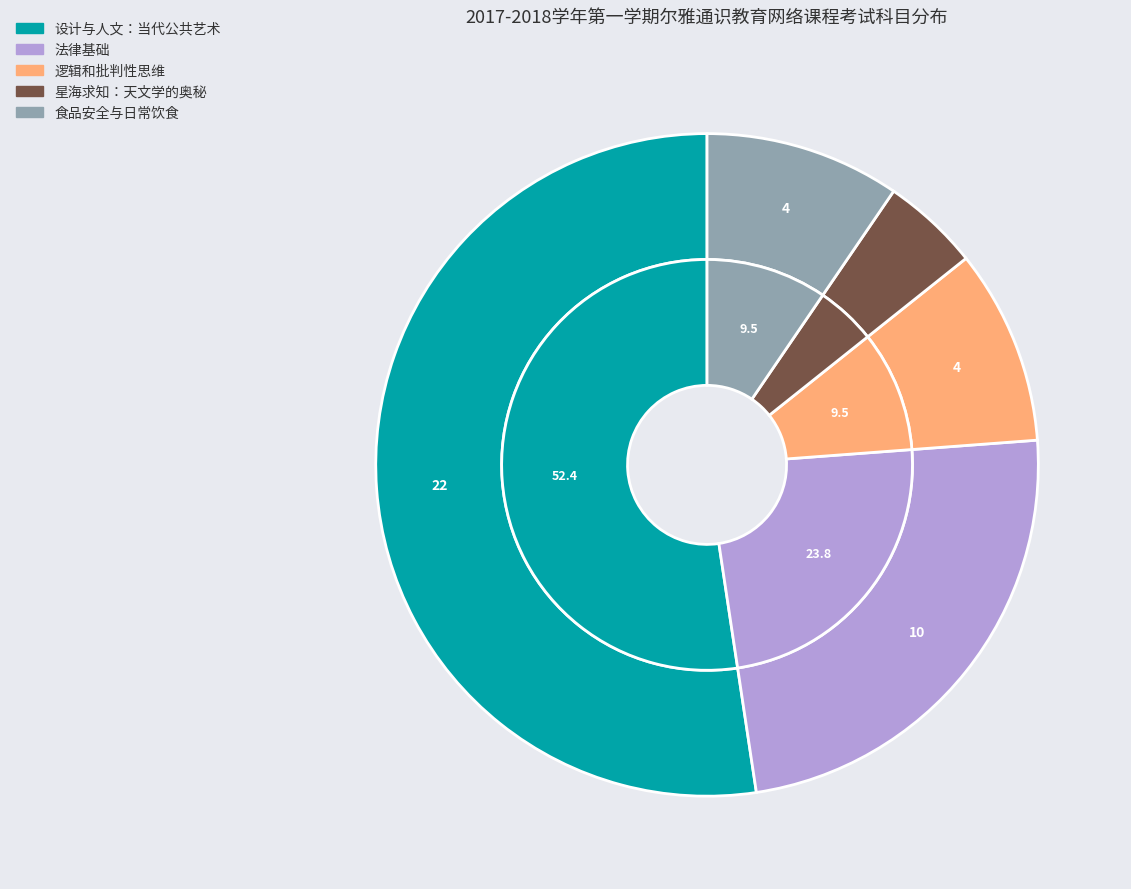

Is there any slice that represents more than half of the pie?

Yes